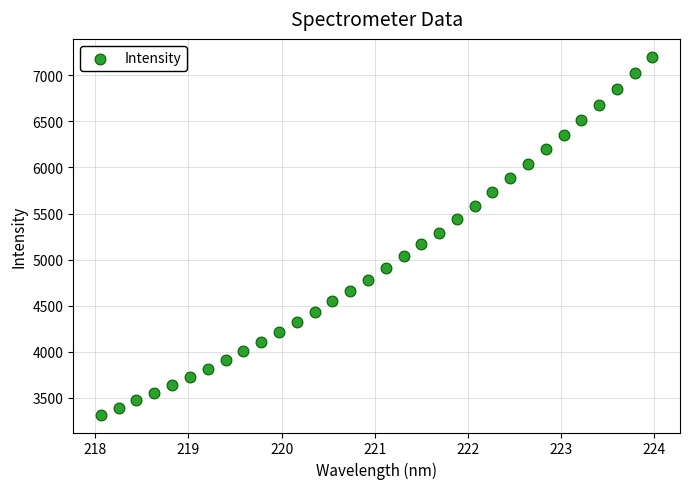

What is the range of X values (max minus min)?

5.9